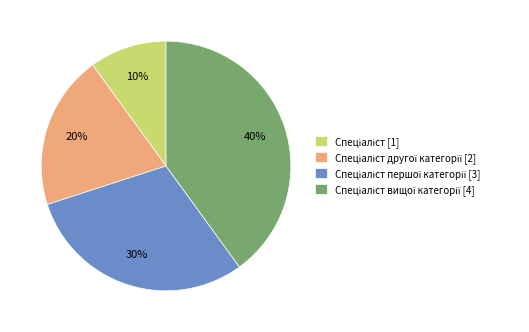

Count the number of slices in the pie.

4